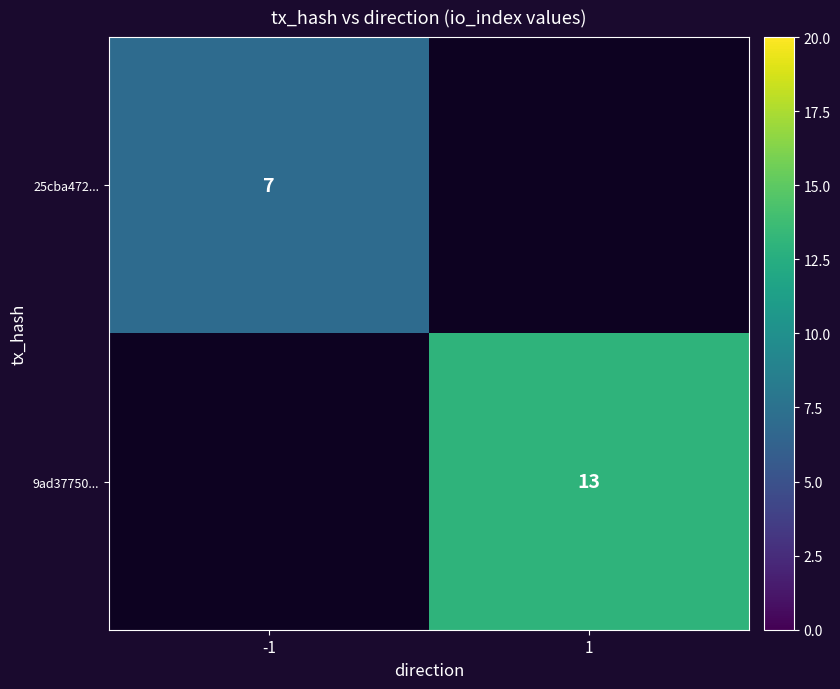

Is the value of 9ad37750... at 1 greater than the value of 25cba472... at -1?

Yes